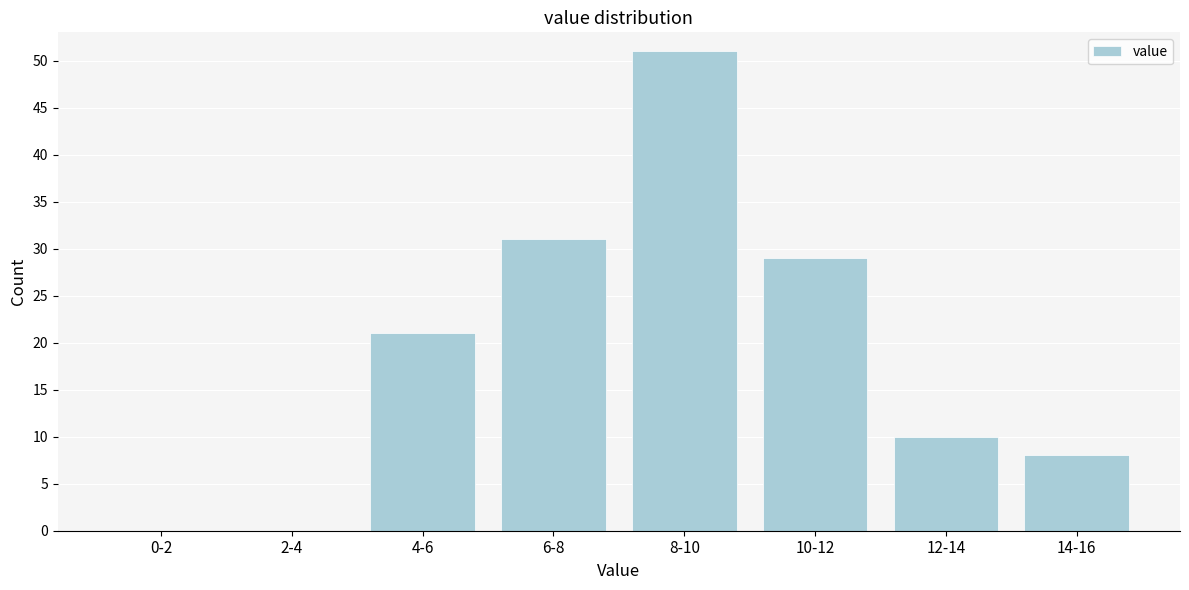

Reading left to right, extract all data points from this chart.

0-2=0	2-4=0	4-6=21	6-8=31	8-10=51	10-12=29	12-14=10	14-16=8